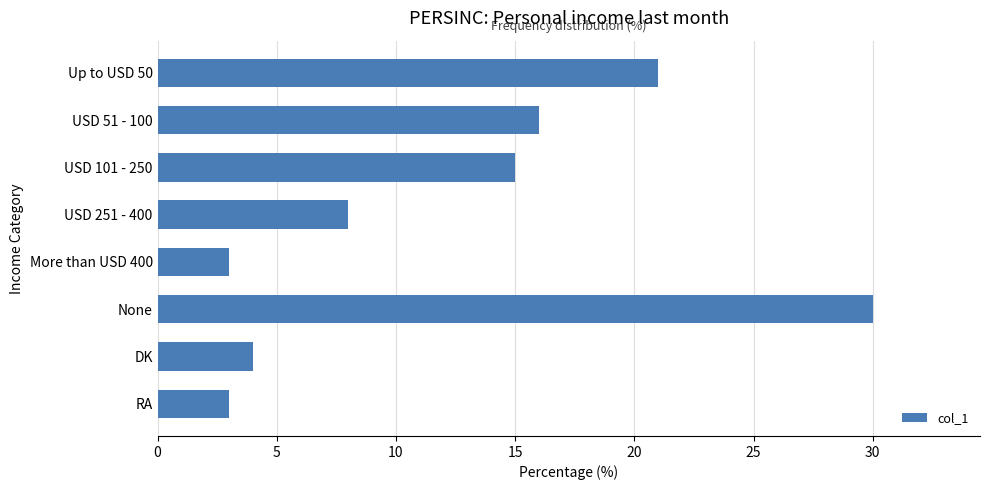

Which has a higher value, None or USD 51 - 100?

None